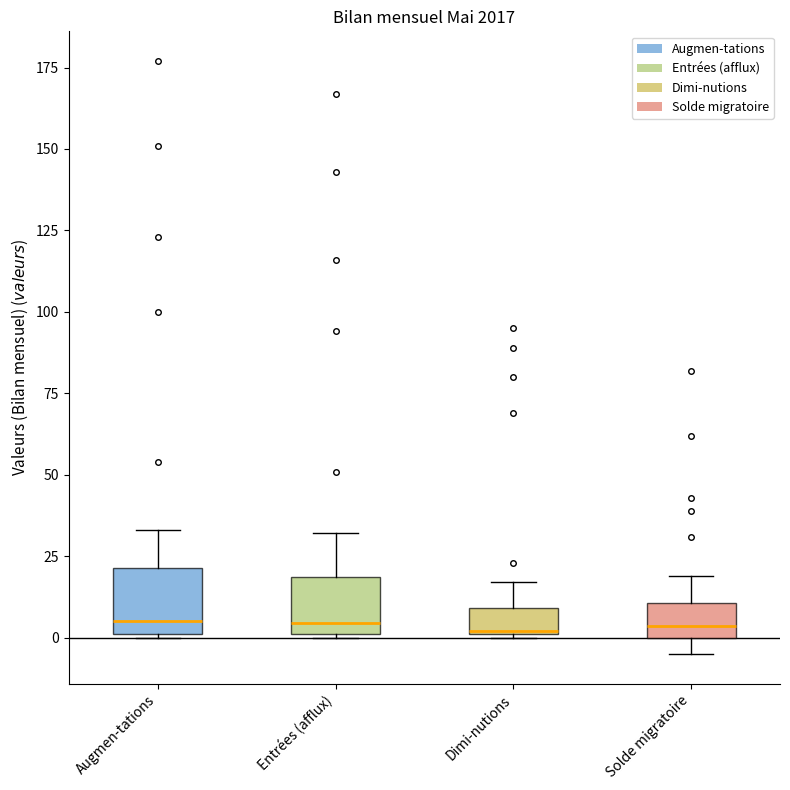

Reading left to right, transcribe this box plot: for each box, give where its median line is, the range the box spans, and where its two whiskers end, as read against the y-axis. The values are not printed on the chart, so give them approximately, as read against the axis.

Augmen-tations: median 5, box 0 to 20, whiskers 0 to 35
Entrées (afflux): median 5, box 0 to 20, whiskers 0 to 30
Dimi-nutions: median 0, box 0 to 10, whiskers 0 to 15
Solde migratoire: median 5, box 0 to 10, whiskers -5 to 20